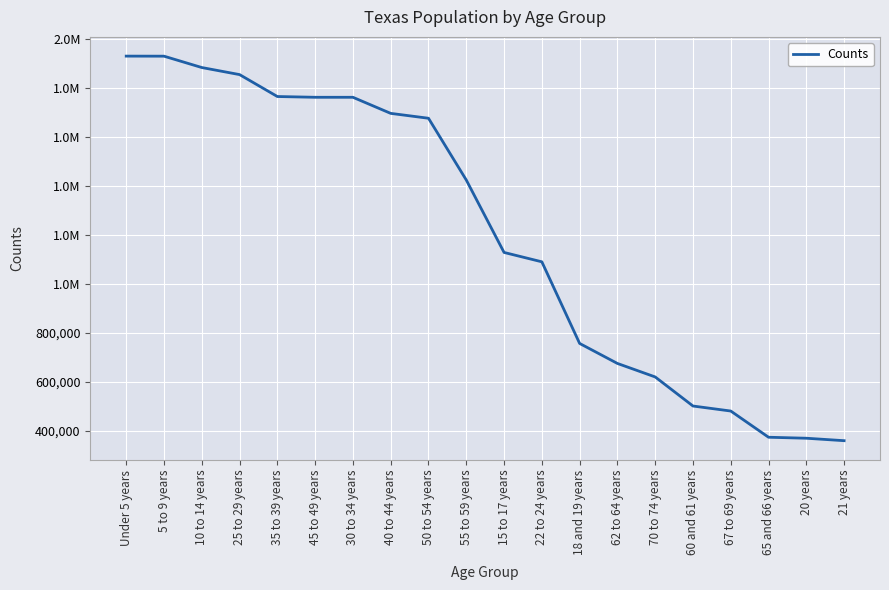

Does the chart have visible grid lines?

Yes